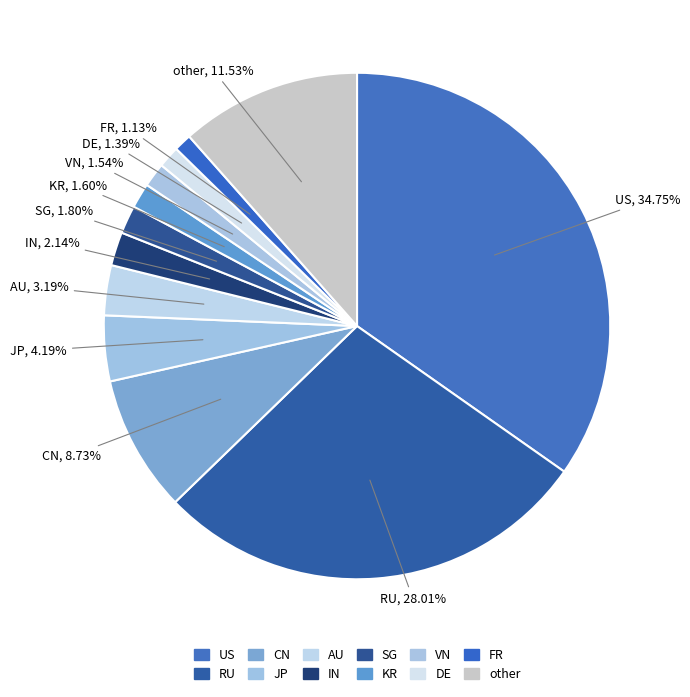

The DE slice represents 1% of the pie. True or false?

True